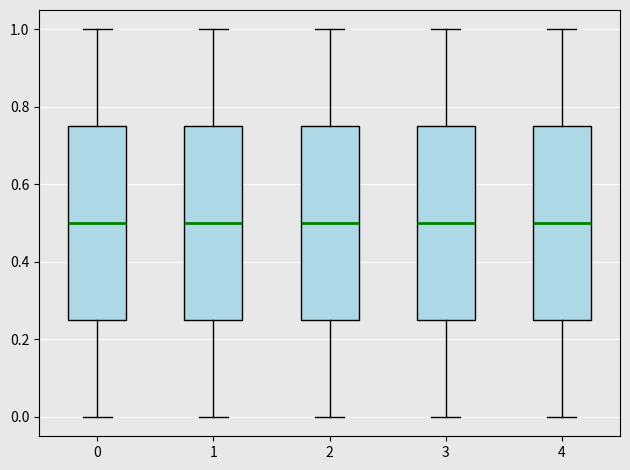

Reading left to right, transcribe this box plot: for each box, give where its median line is, the range the box spans, and where its two whiskers end, as read against the y-axis. The values are not printed on the chart, so give them approximately, as read against the axis.

0: median 0.50, box 0.26 to 0.76, whiskers 0.00 to 1.00
1: median 0.50, box 0.26 to 0.76, whiskers 0.00 to 1.00
2: median 0.50, box 0.26 to 0.76, whiskers 0.00 to 1.00
3: median 0.50, box 0.26 to 0.76, whiskers 0.00 to 1.00
4: median 0.50, box 0.26 to 0.76, whiskers 0.00 to 1.00